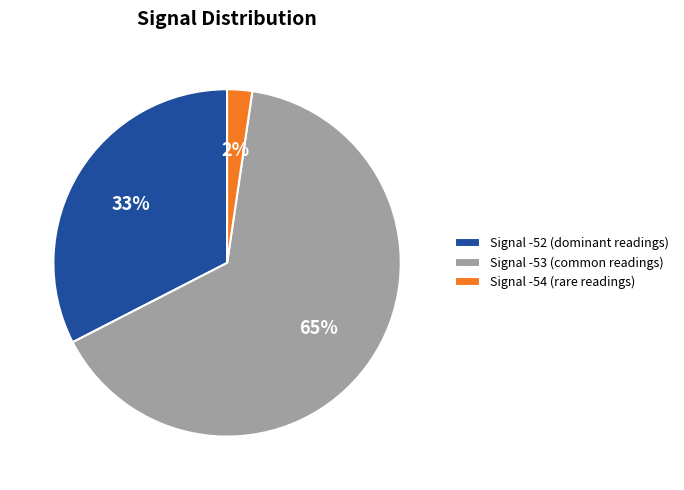

To the nearest percent, what is the average slice percentage?

33%